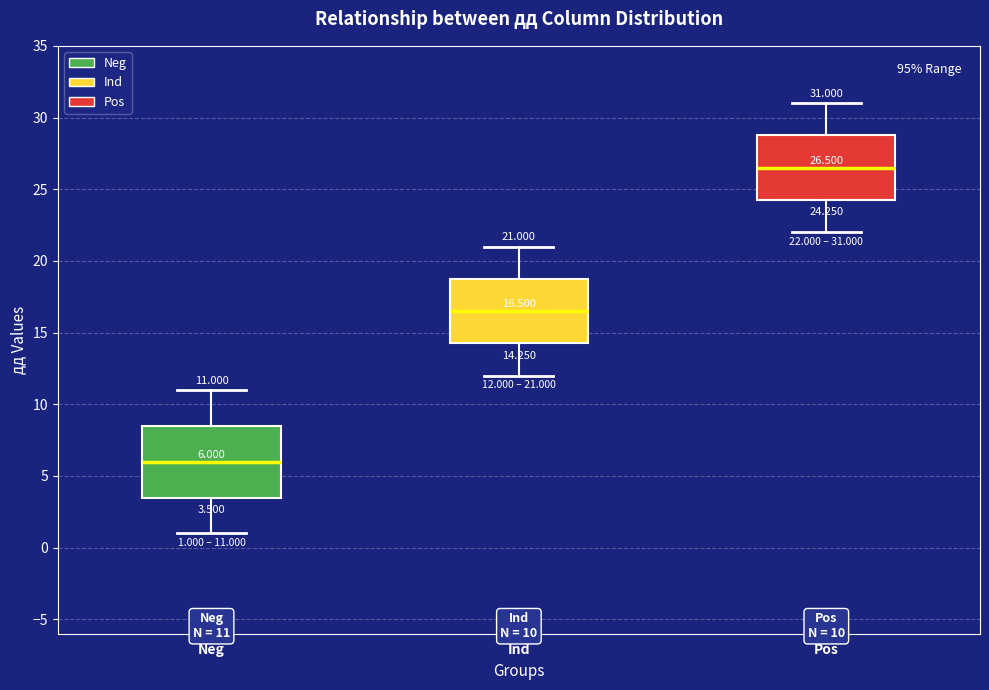

Which box has the highest median line?

Pos